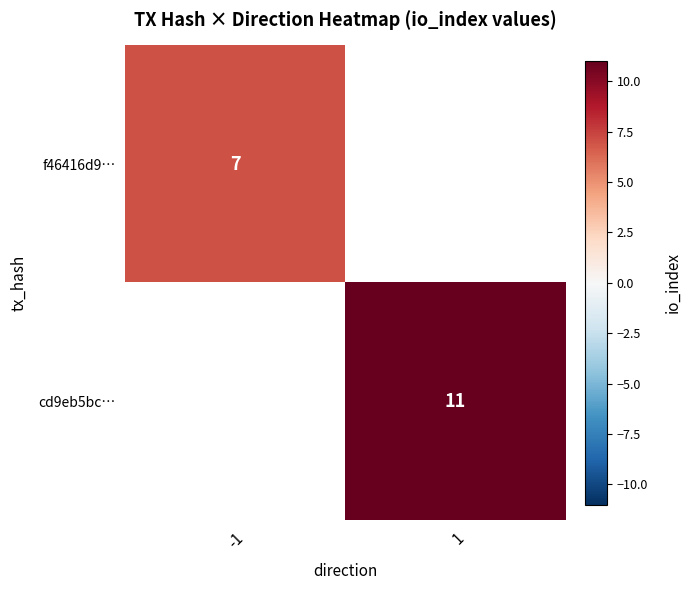

Is it true that f46416d9… equals 10 at -1?

False